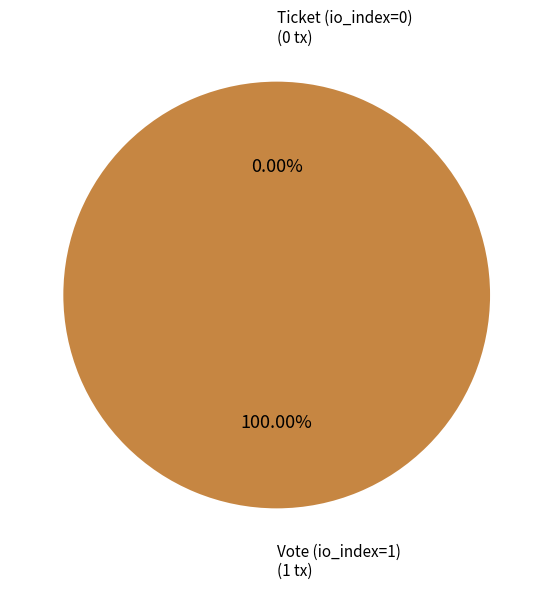

Which slice is the largest?

Vote (io_index=1)